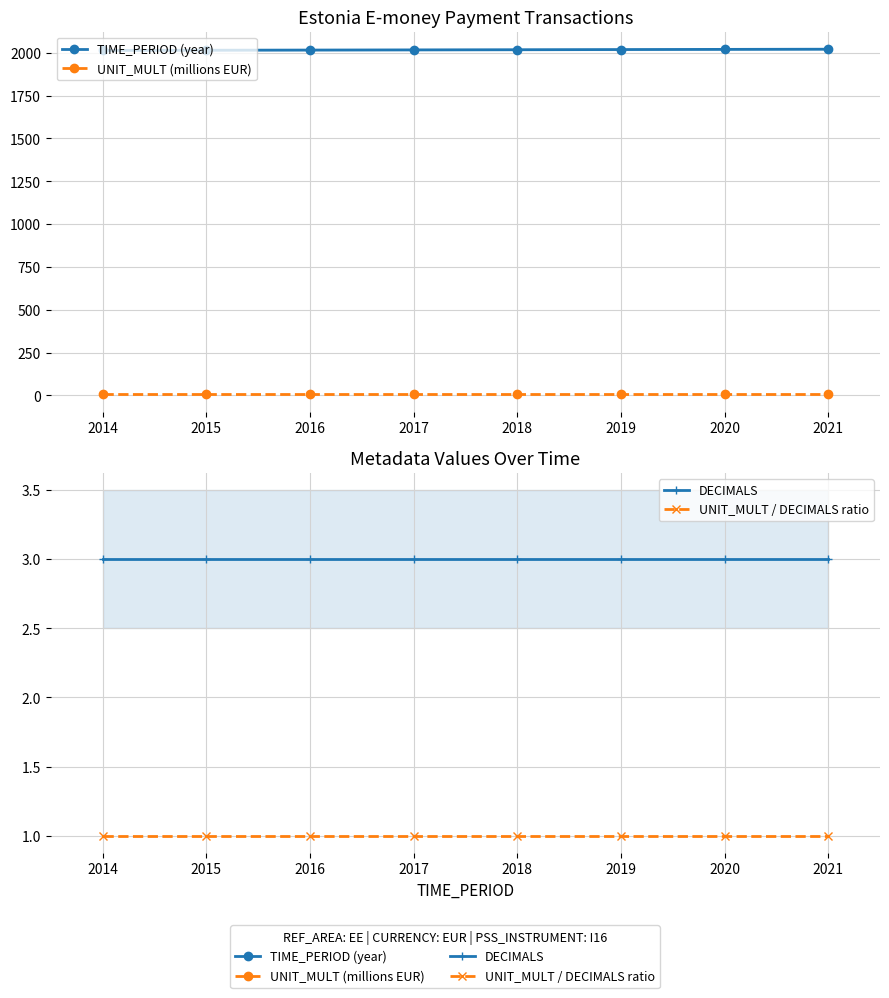

What is the highest value of the UNIT_MULT / DECIMALS ratio series?

1